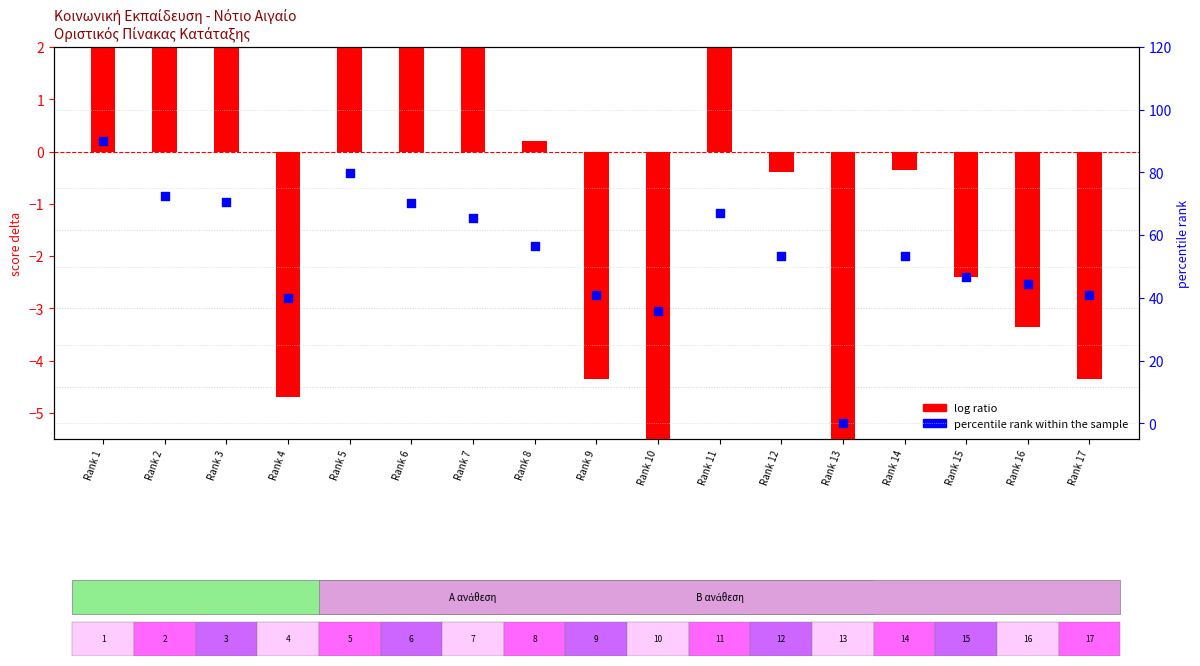

What is the ratio of the value at Rank 7 to the value at Rank 4?

1.6